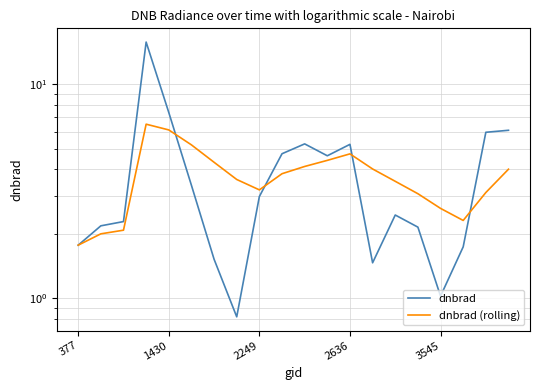

True or false: dnbrad (rolling) has more than 1 points higher than both neighbors.

True